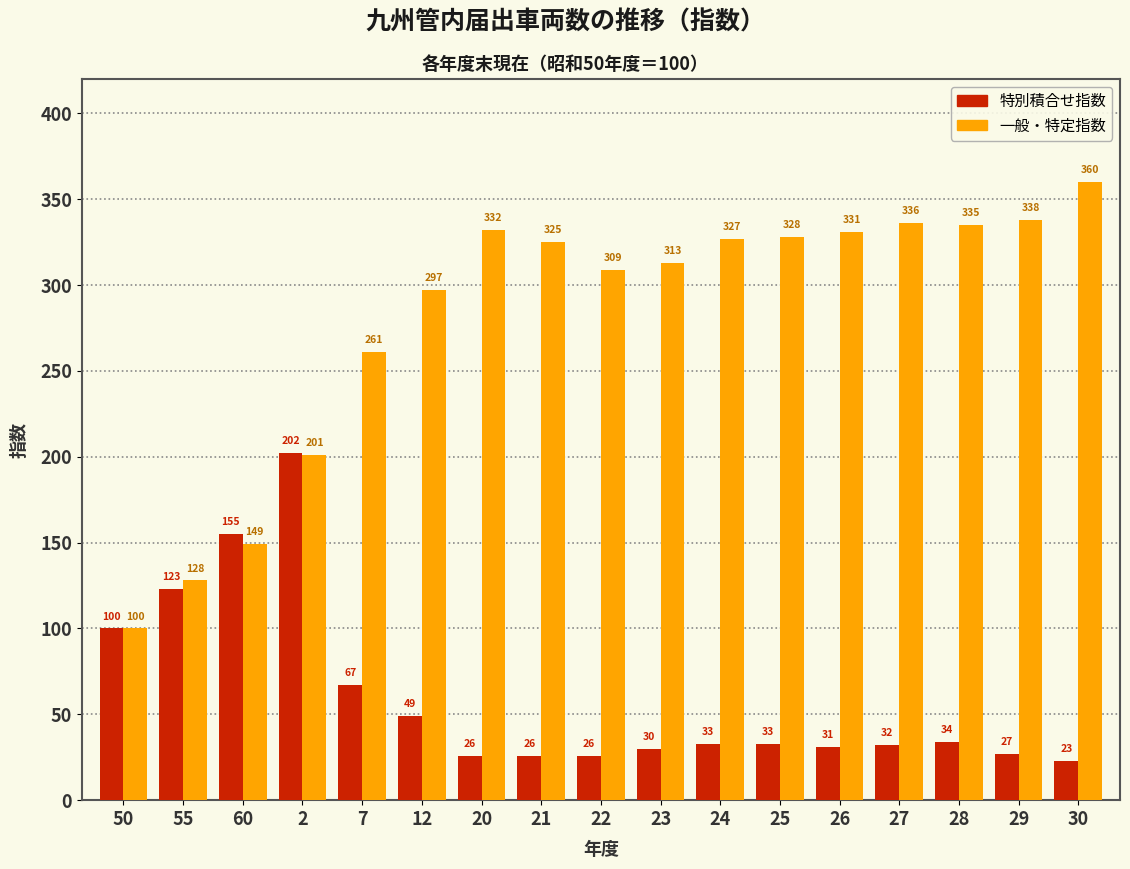

Reading left to right, what are all the values shown in this chart?

特別積合せ指数: 50=100	55=123	60=155	2=202	7=67	12=49	20=26	21=26	22=26	23=30	24=33	25=33	26=31	27=32	28=34	29=27	30=23
一般・特定指数: 50=100	55=128	60=149	2=201	7=261	12=297	20=332	21=325	22=309	23=313	24=327	25=328	26=331	27=336	28=335	29=338	30=360